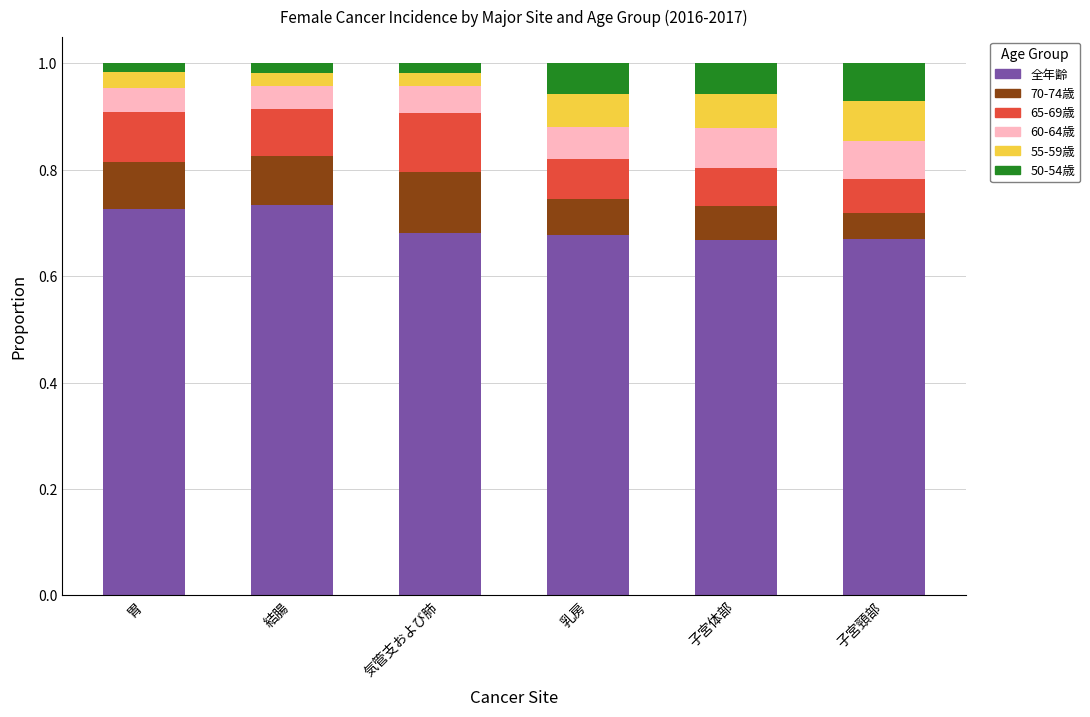

Is it true that 全年齢 equals 1.1 at 胃?

False